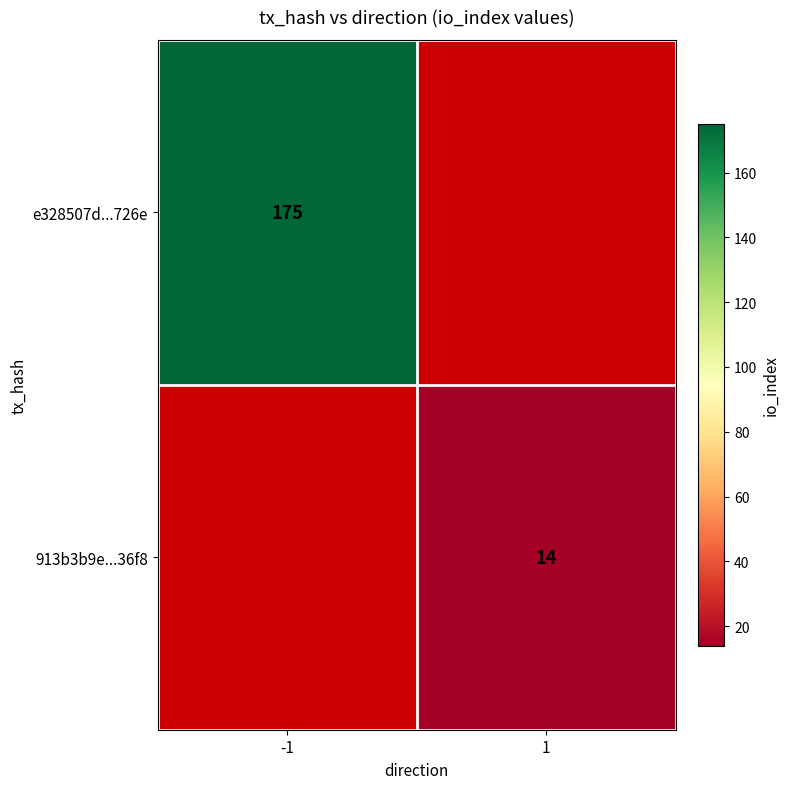

Which label corresponds to the largest value in the chart?

-1